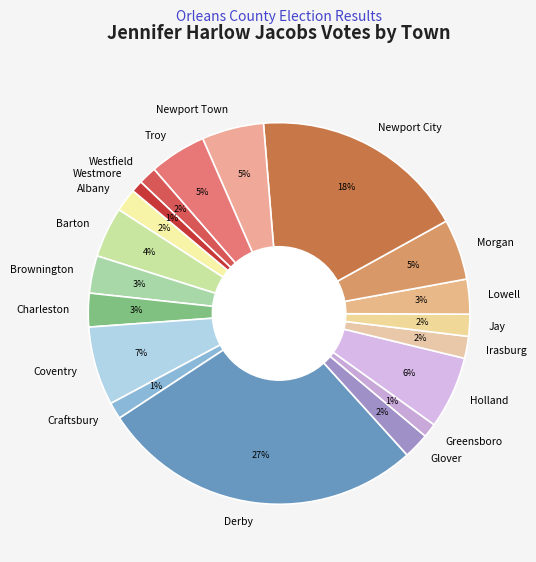

The Barton slice represents 4% of the pie. True or false?

True